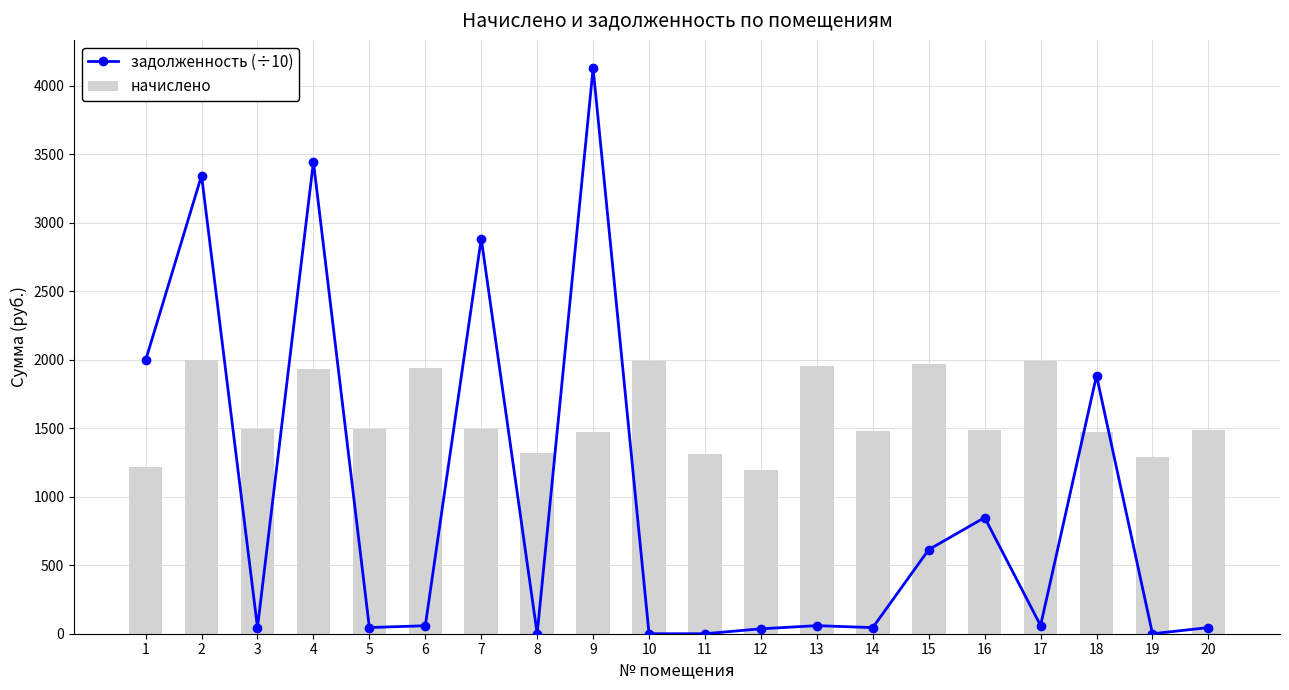

At how many categories does at least one series exceed 590?

20